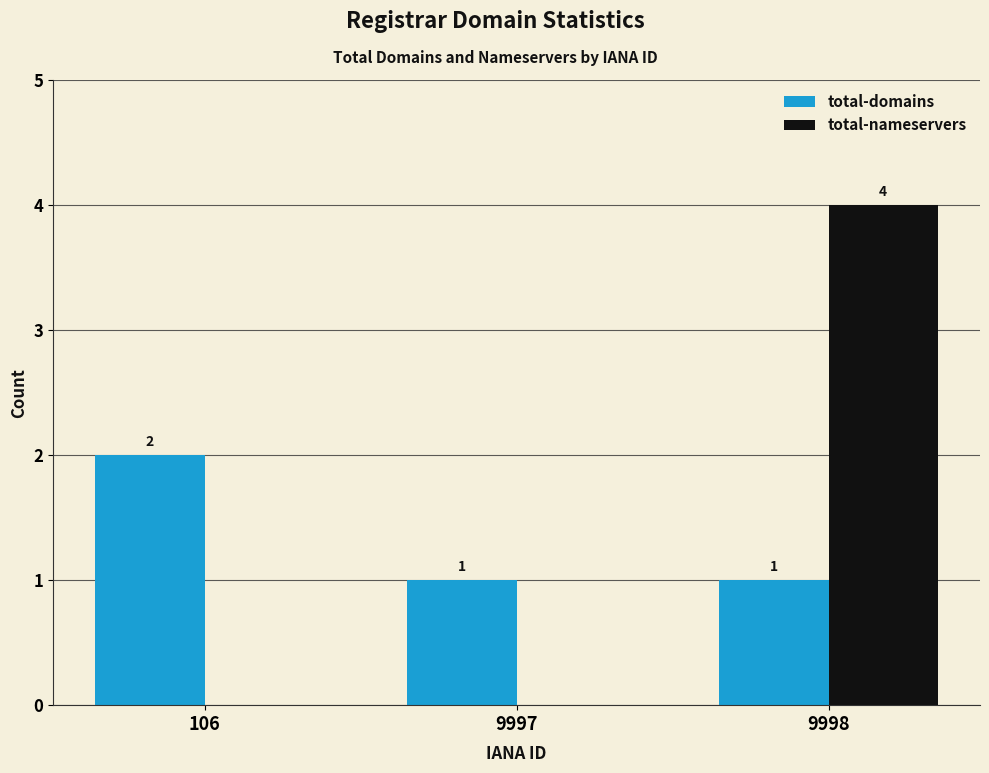

What is the spread (max minus min) of values at 9997?

1